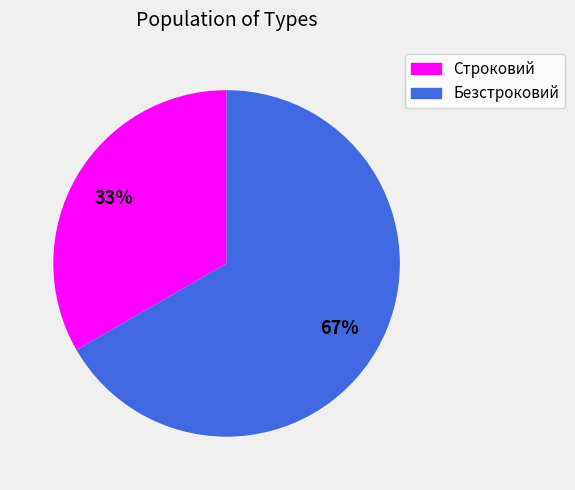

Between Безстроковий and Строковий, which is larger?

Безстроковий